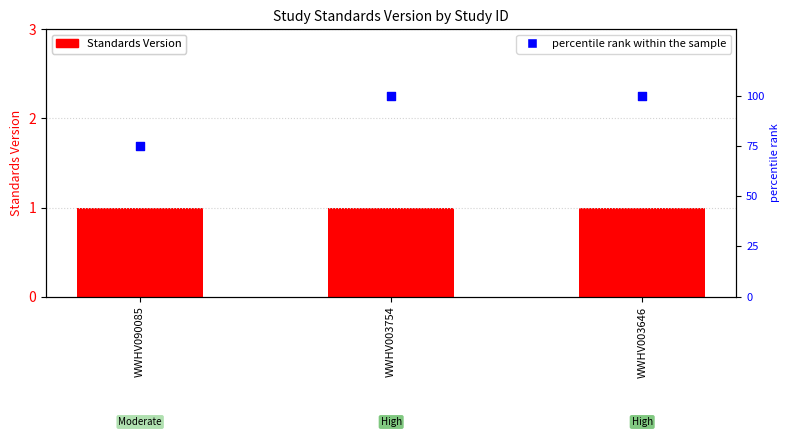

Which series contains the lowest Y value?

Standards Version